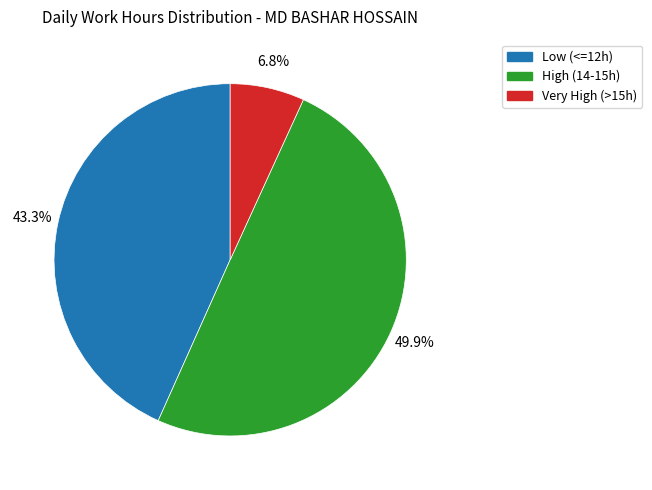

Does Very High (>15h) account for over 50% of the chart?

No